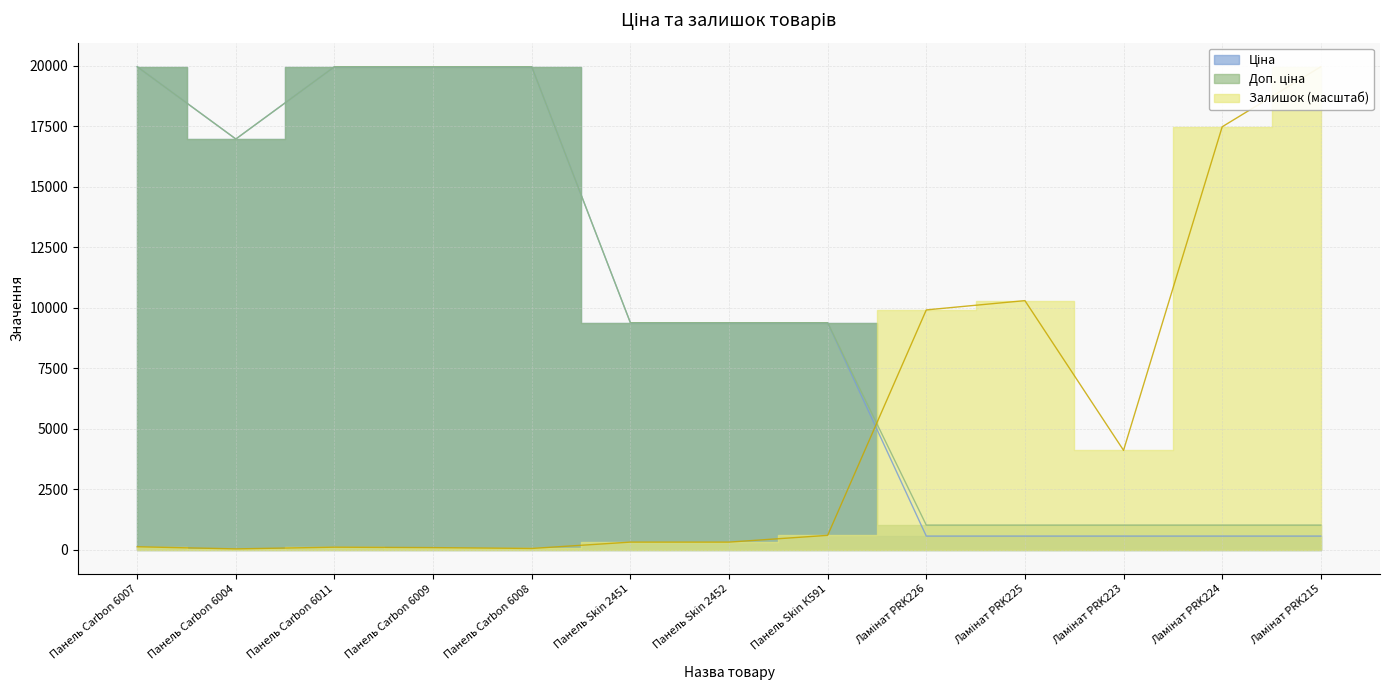

At which category is the sum across all series the highest?

Панель Carbon 6007